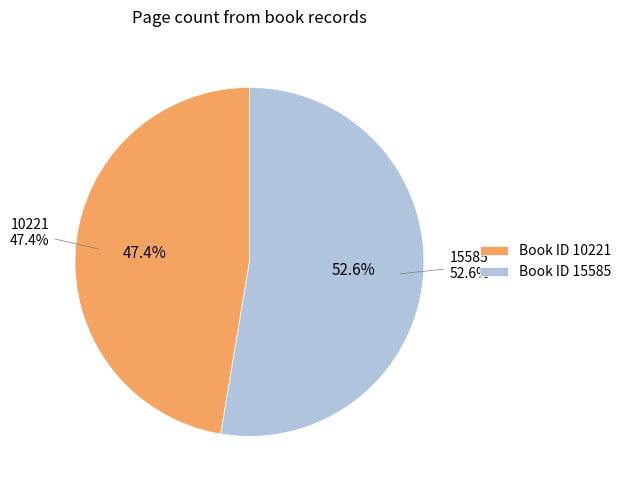

How many slices are in this pie chart?

2